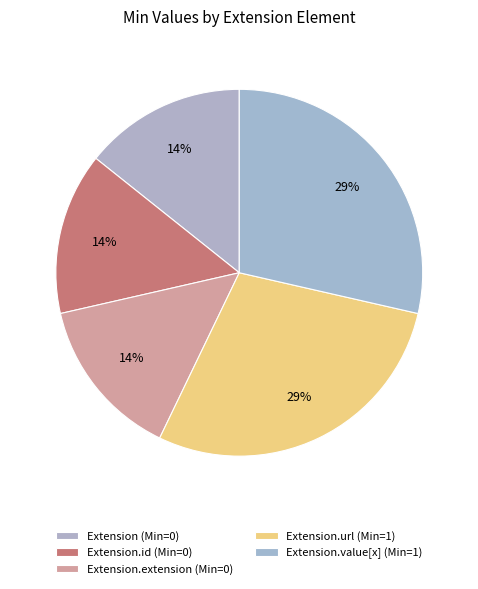

Which category has the biggest portion of the pie?

Extension.url